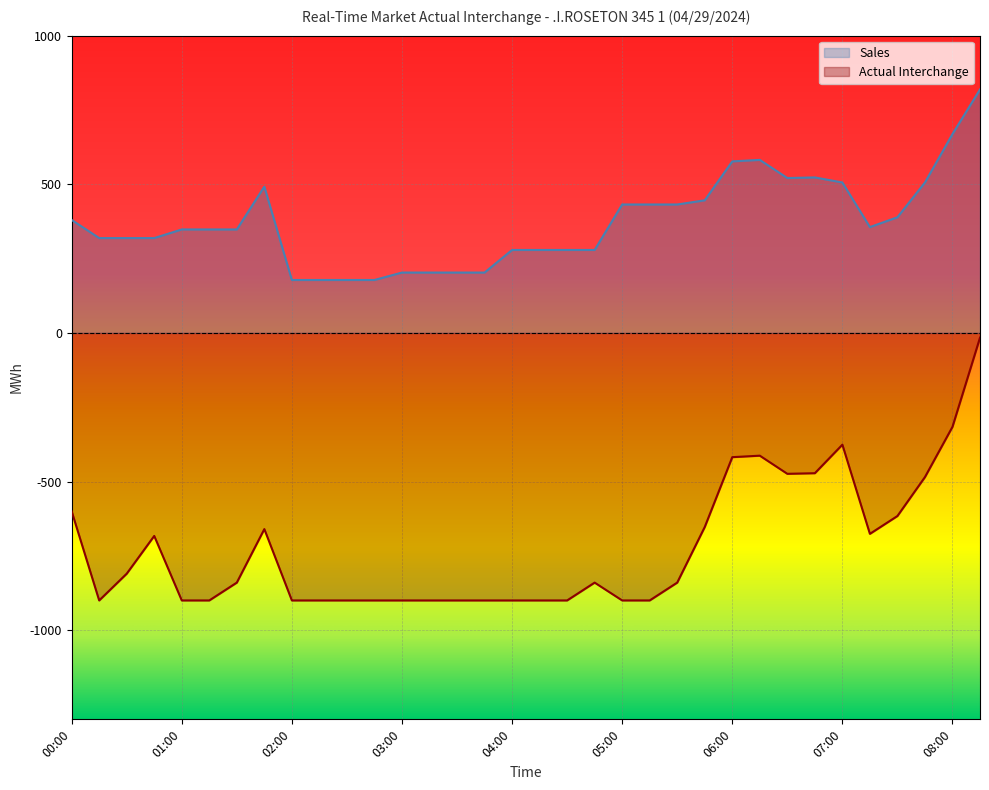

True or false: Actual Interchange has a value of -900 at 01:00.

True